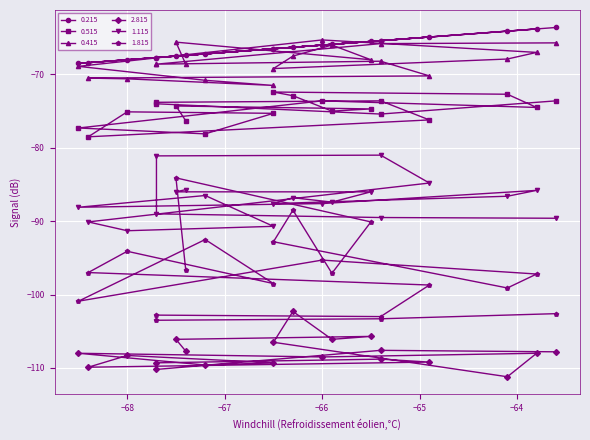

What are all the series names shown in the legend?

0.215, 0.515, 0.415, 2.815, 1.115, 1.815